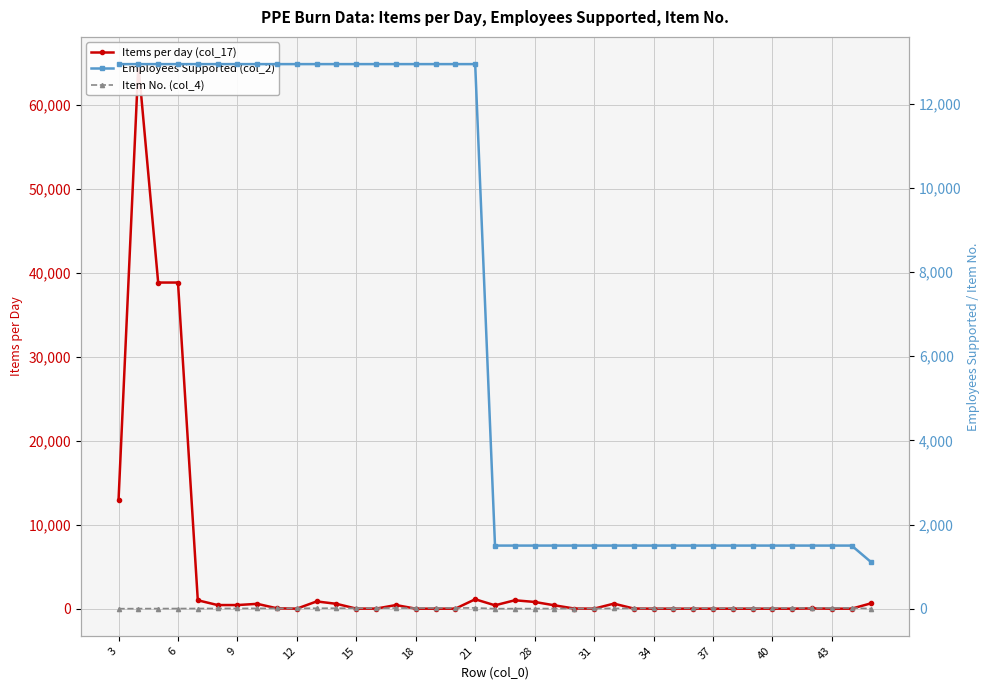

Which series has the largest total across all categories?

Employees Supported (col_2)